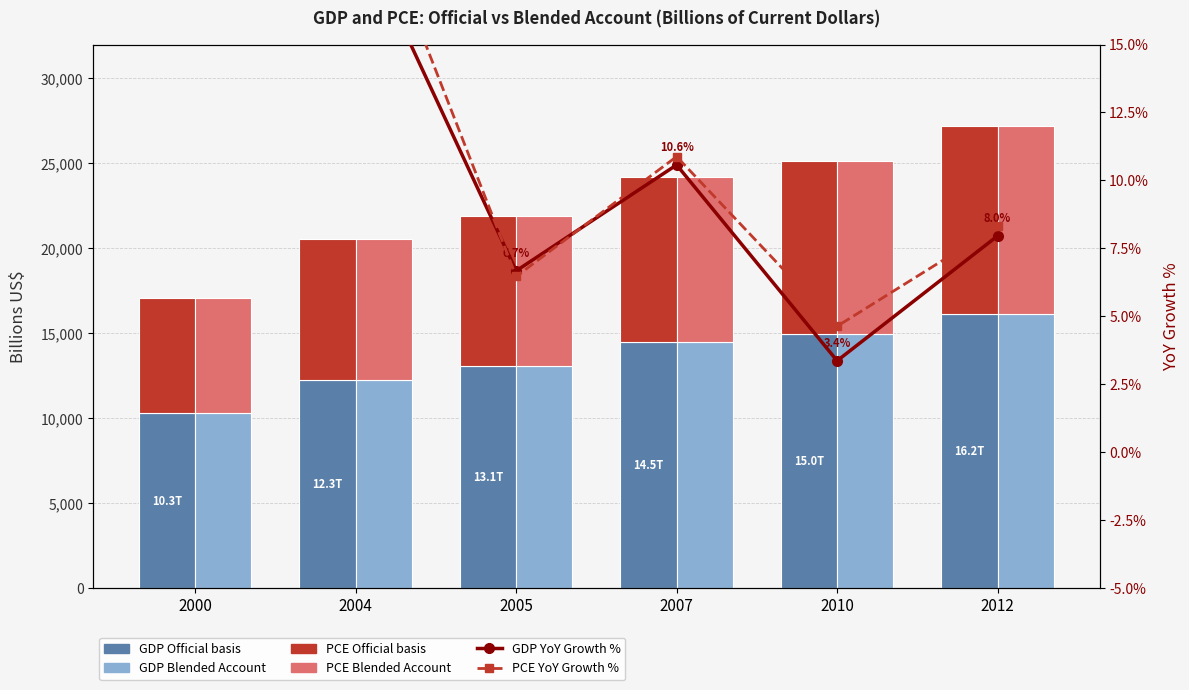

The GDP YoY Growth % series shows 5.3 at 2004. True or false?

False